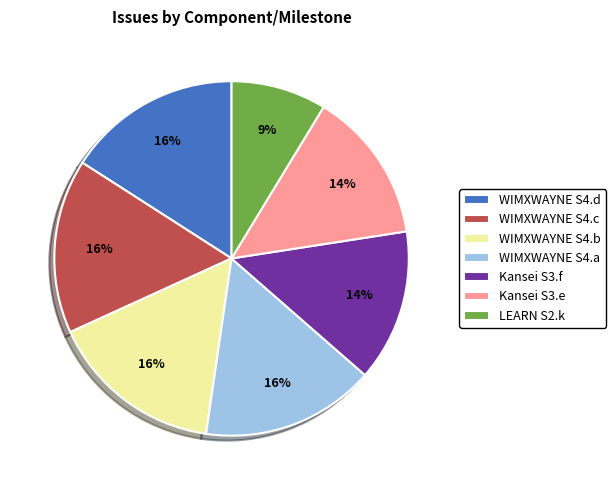

True or false: WIMXWAYNE S4.b accounts for 16% of the total.

True